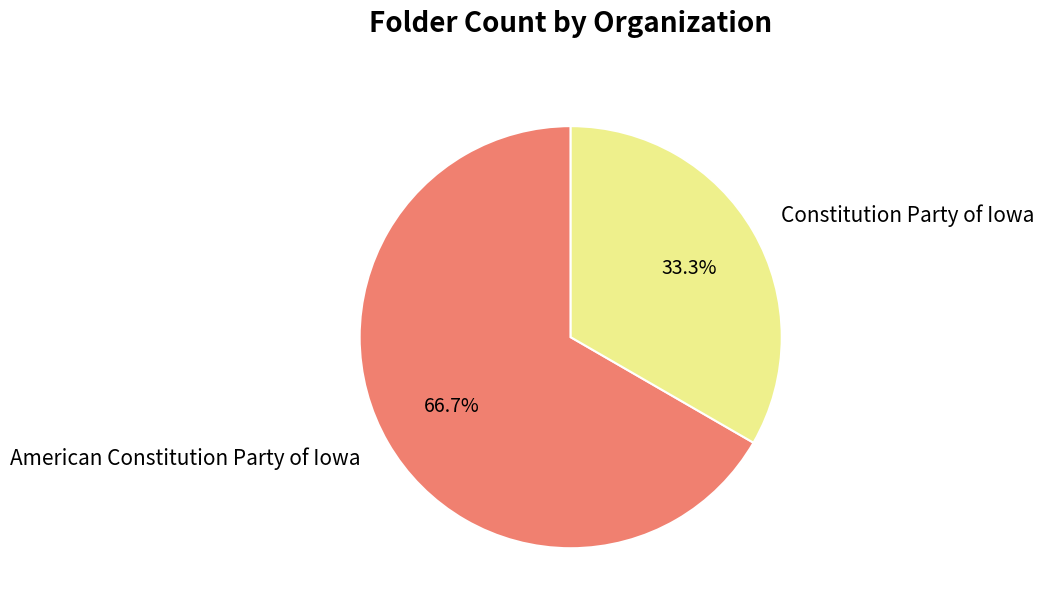

What percentage do American Constitution Party of Iowa and Constitution Party of Iowa together represent?

100.0%